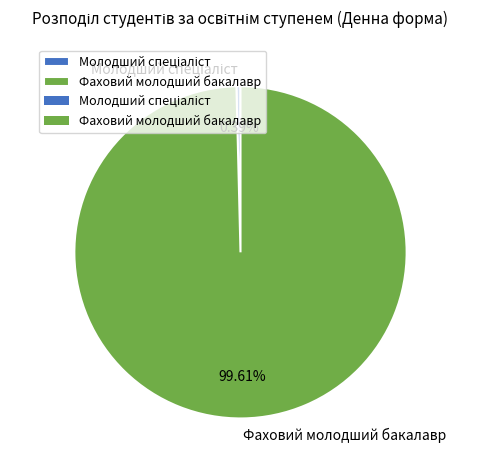

Does any single category account for the majority?

Yes